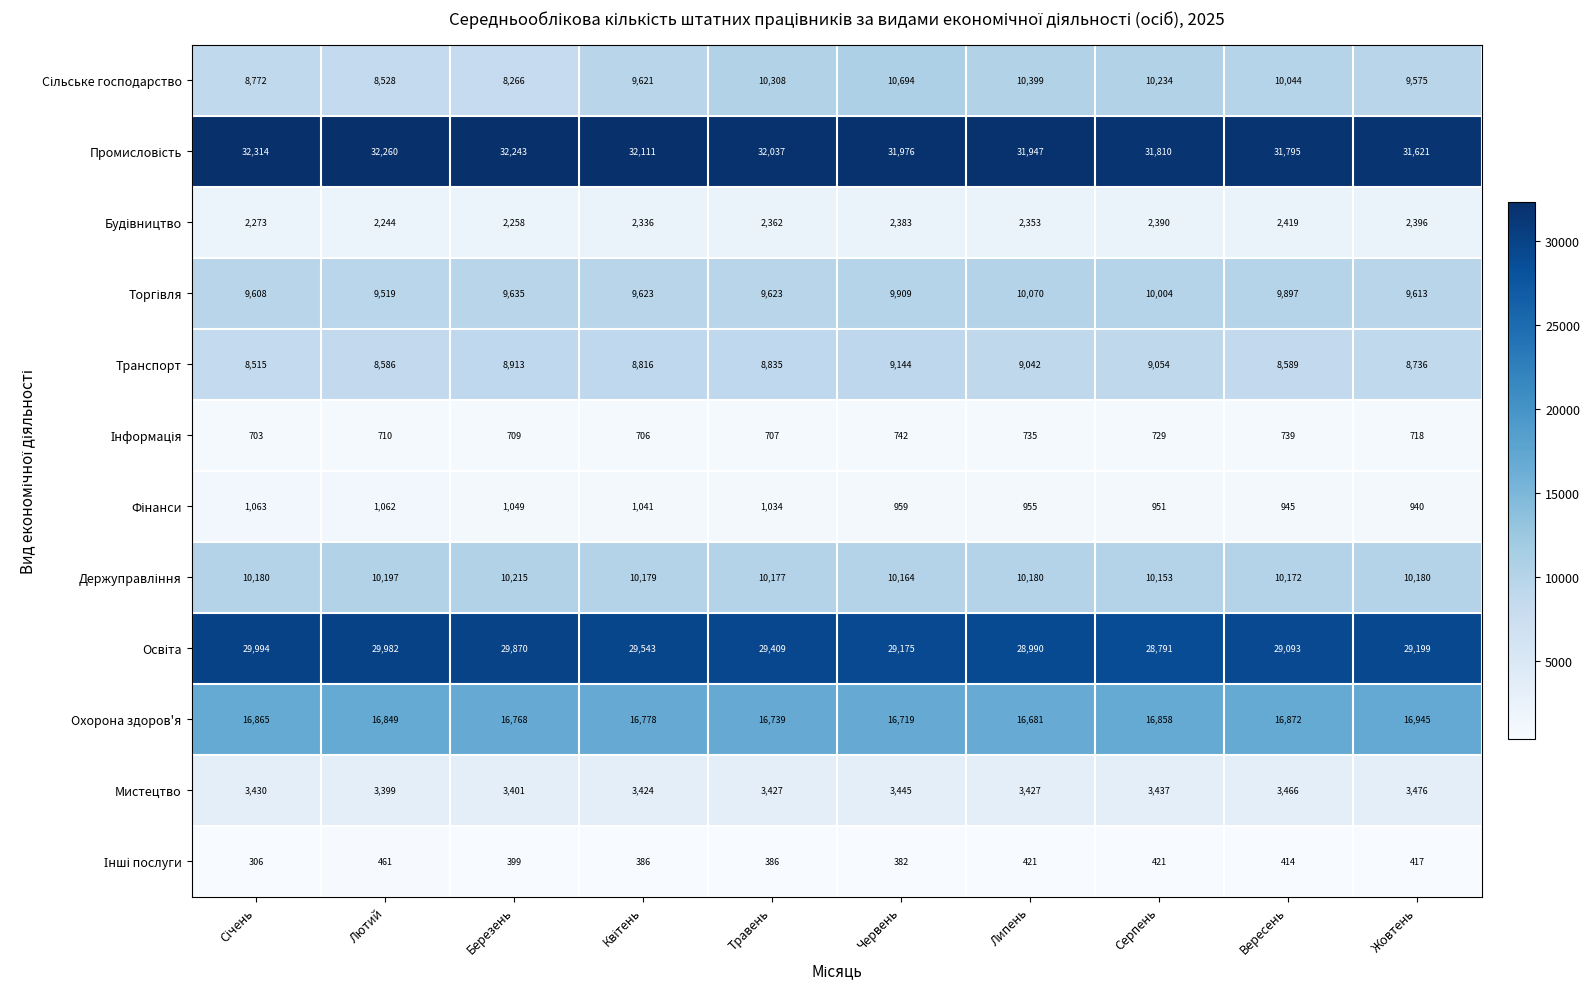

What is the difference between the maximum and minimum values in the Мистецтво series?

77